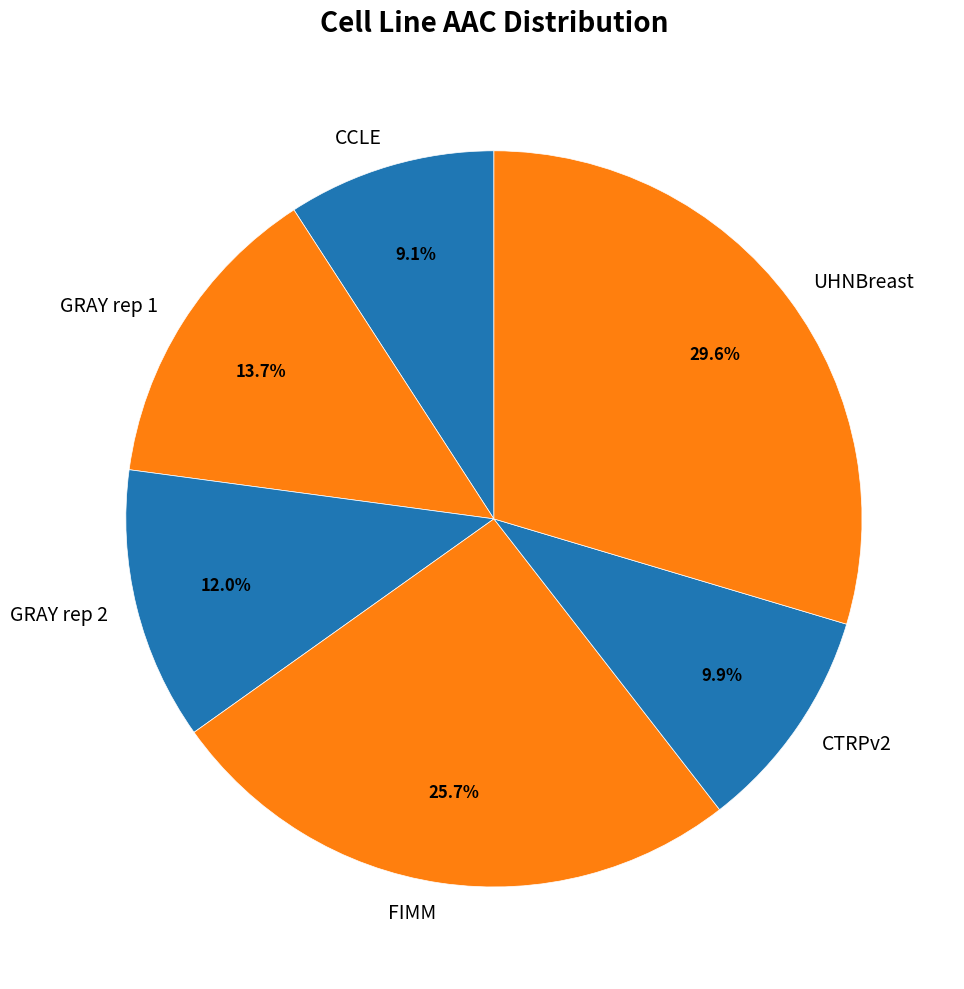

True or false: GRAY rep 1 accounts for 20% of the total.

False